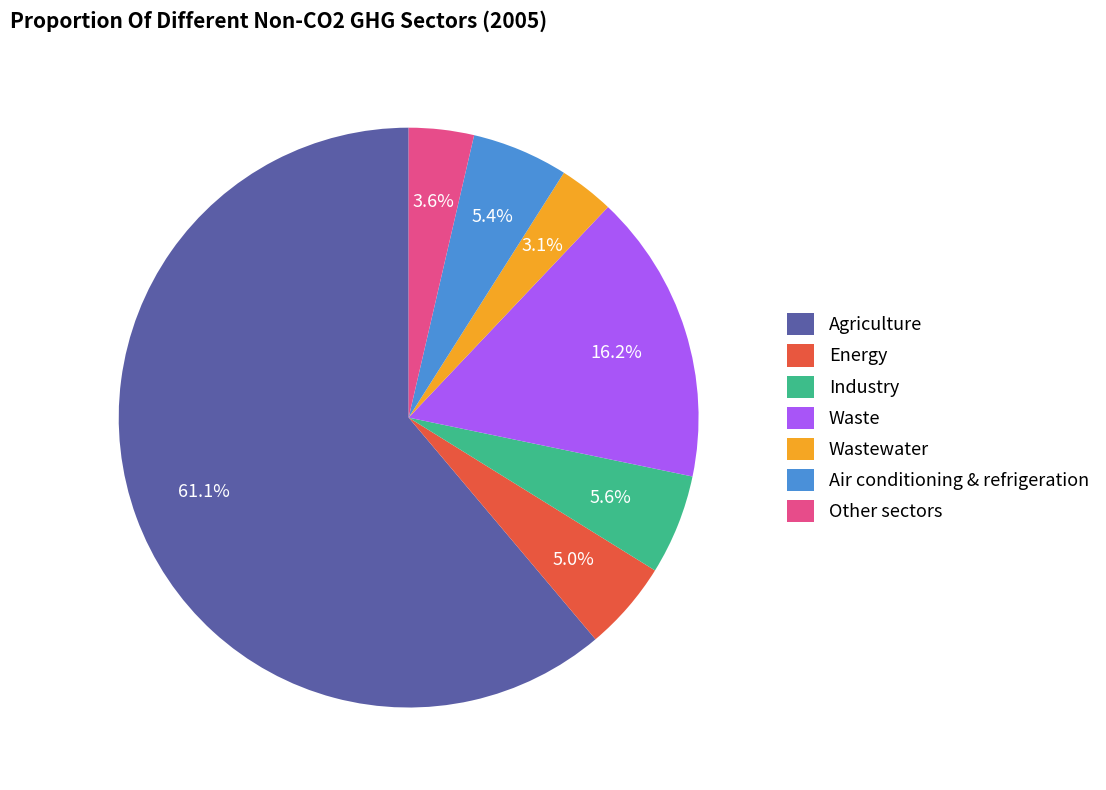

The Energy slice represents 5% of the pie. True or false?

True